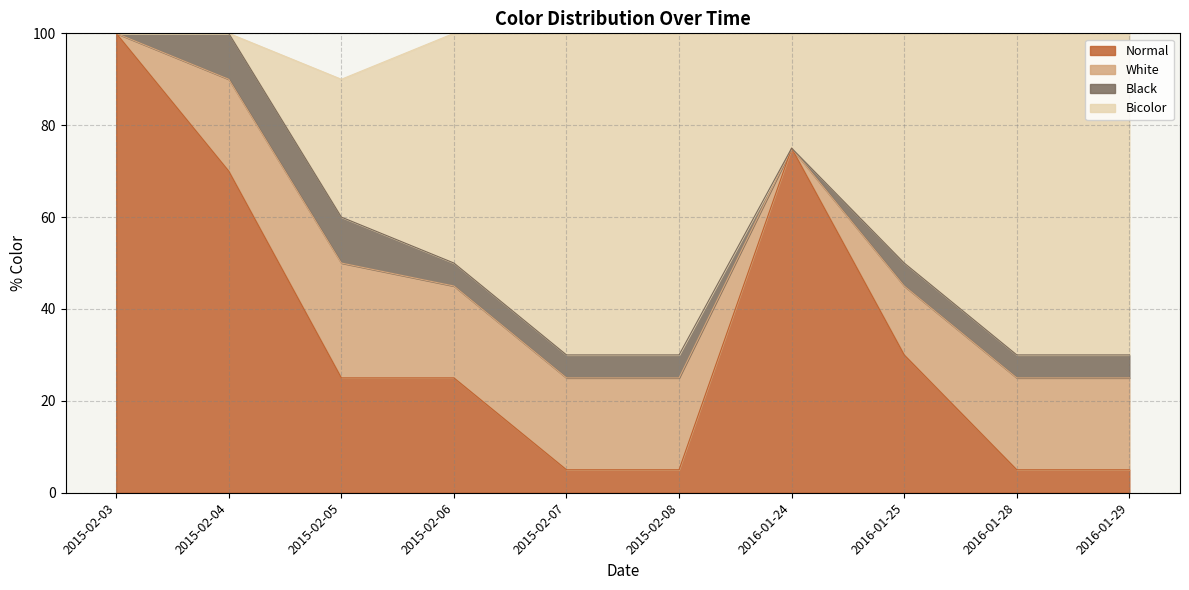

What is the minimum value for Normal?

5